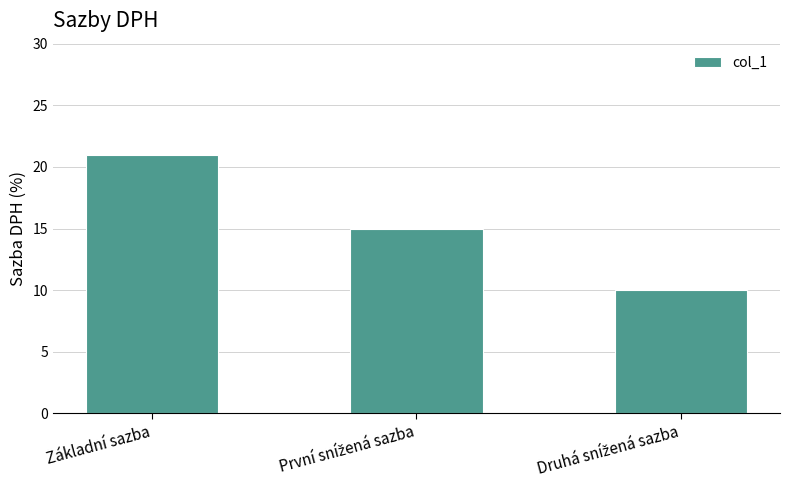

Reading left to right, what are all the values shown in this chart?

21	15	10